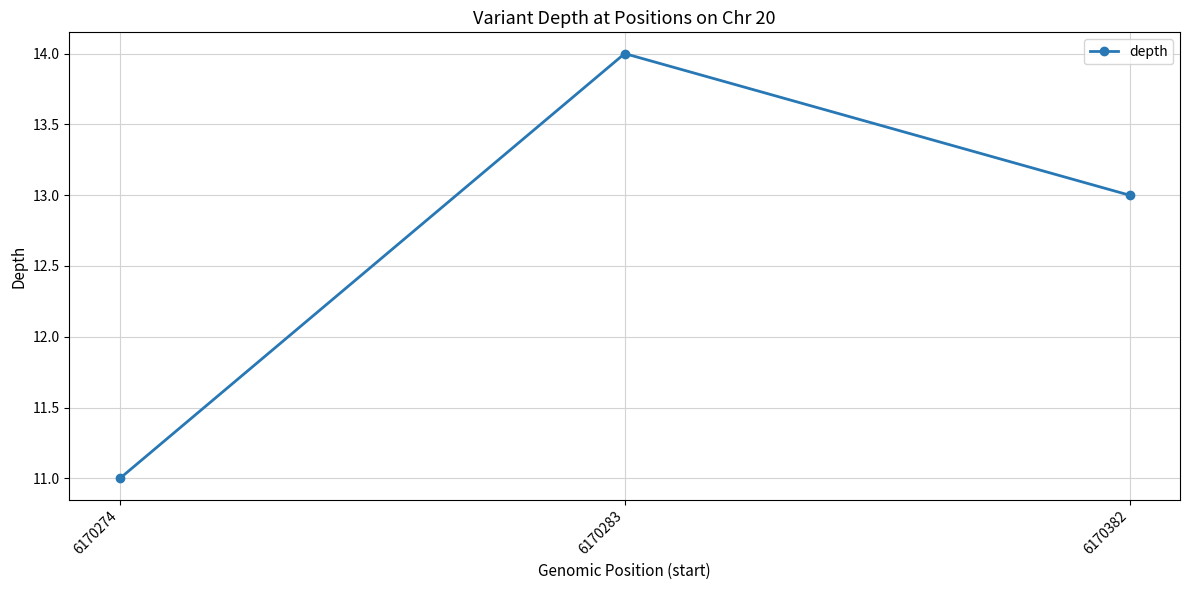

Read the value at 6170382.

13